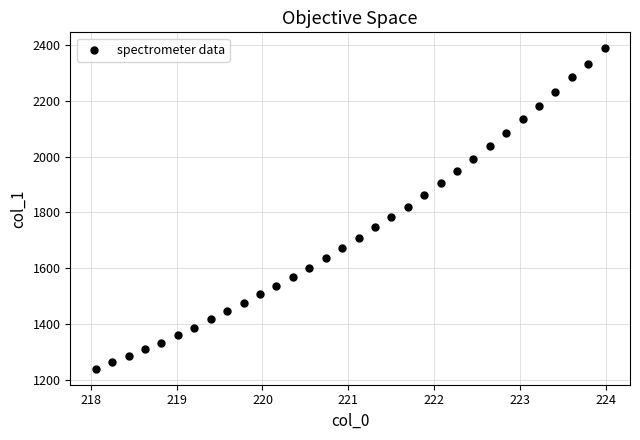

What is the range of Y values (max minus min)?

1147.3